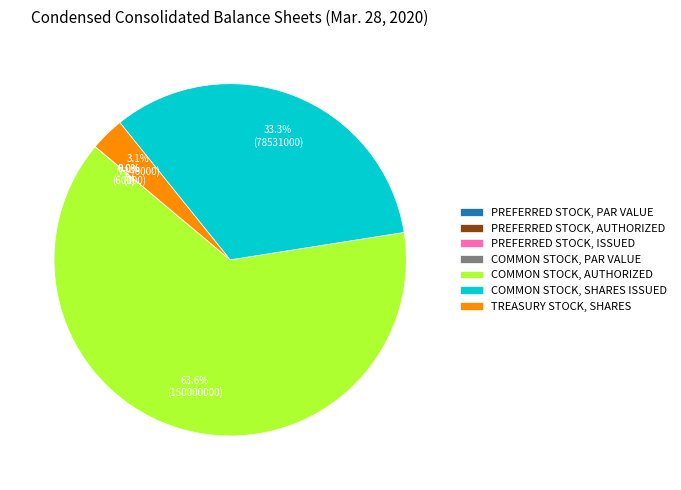

To the nearest percent, what is the average slice percentage?

14%